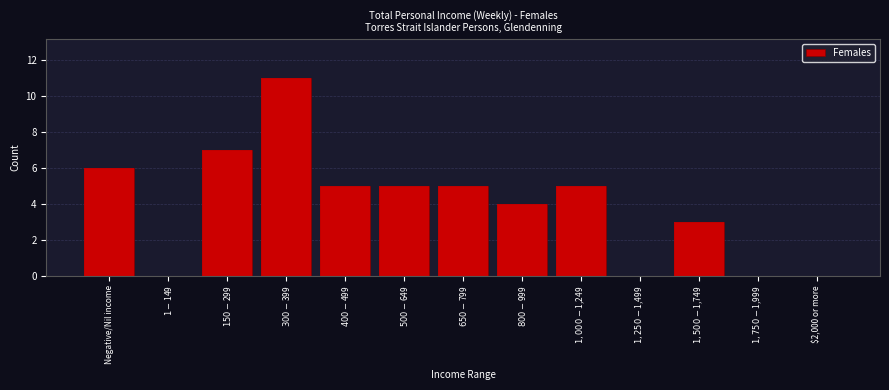

What is the maximum value shown in the chart?

11